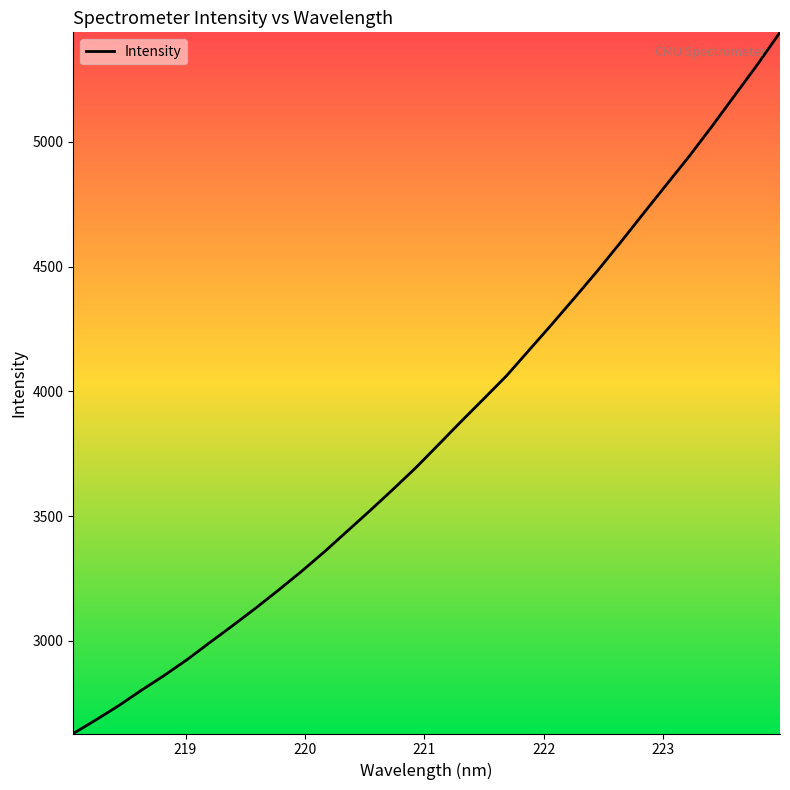

What is the difference between the maximum and minimum values?

2810.7